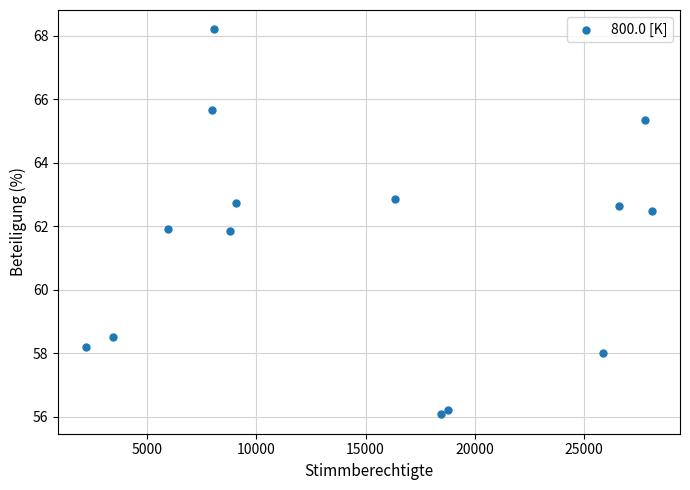

What is the range of X values (max minus min)?

25889.0